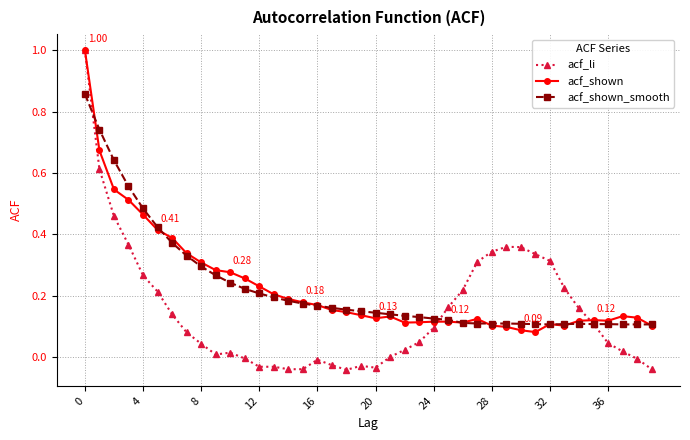

True or false: acf_shown has more than 0 points higher than both neighbors.

True